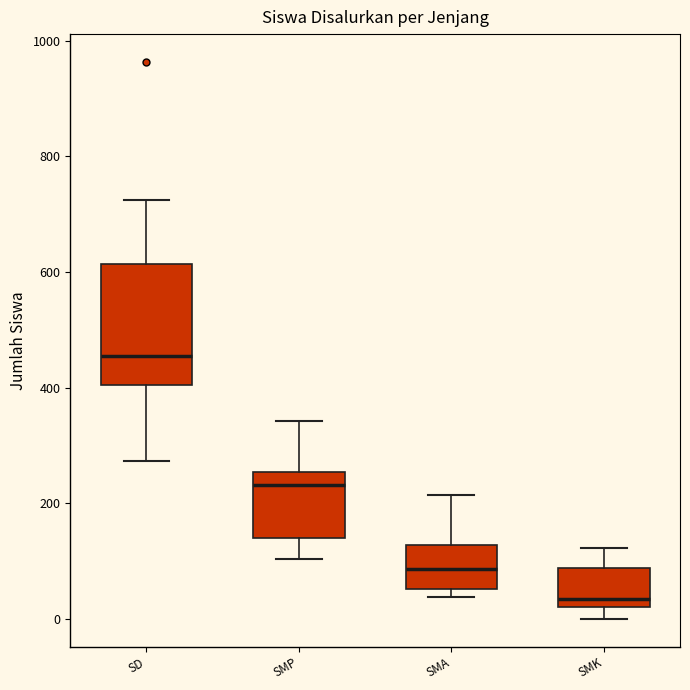

Where does the median line of the box for SMK sit on the y-axis? The values are not printed on the chart, so give them approximately, as read against the axis.

40